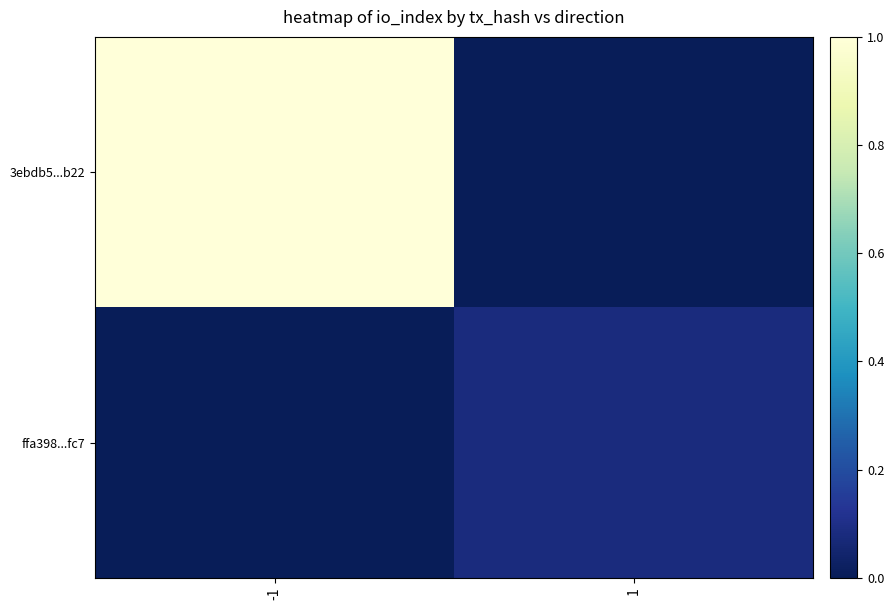

Which series has the largest total across all categories?

3ebdb5...b22